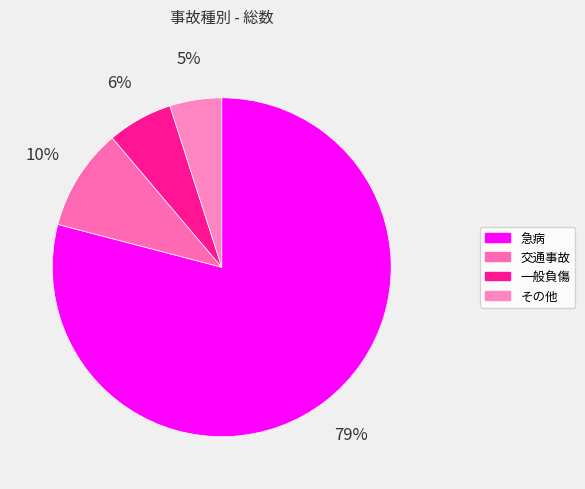

Rank the categories by value from lowest to highest.

その他, 一般負傷, 交通事故, 急病